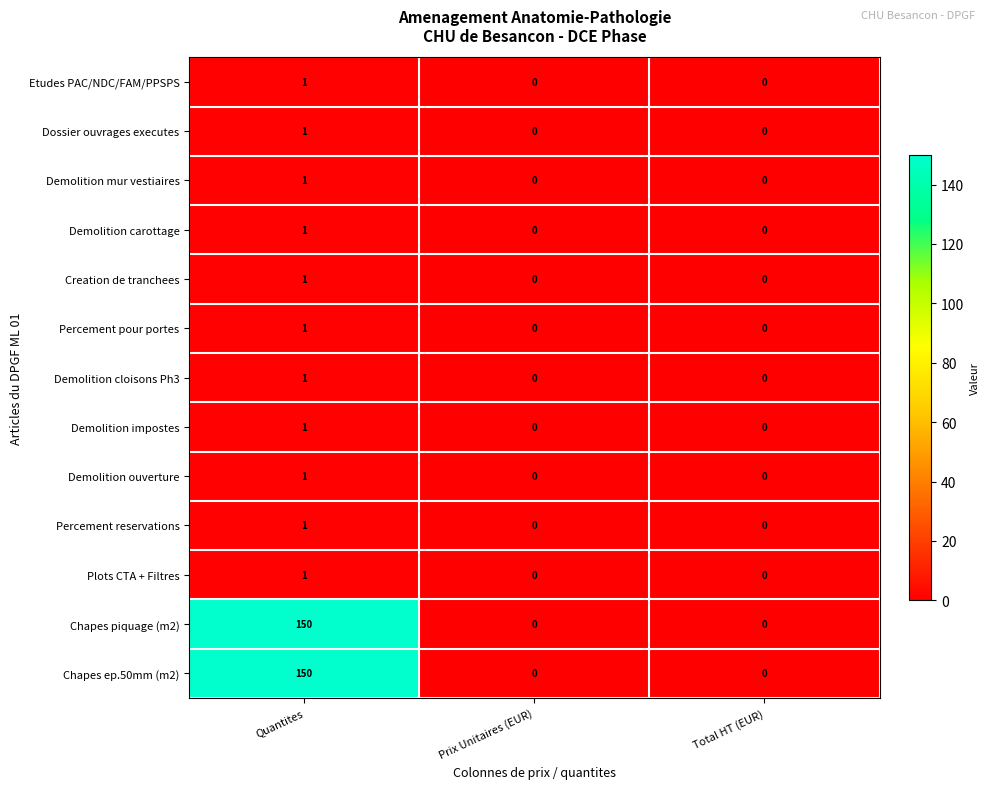

How many data points in Percement reservations are above 0?

1